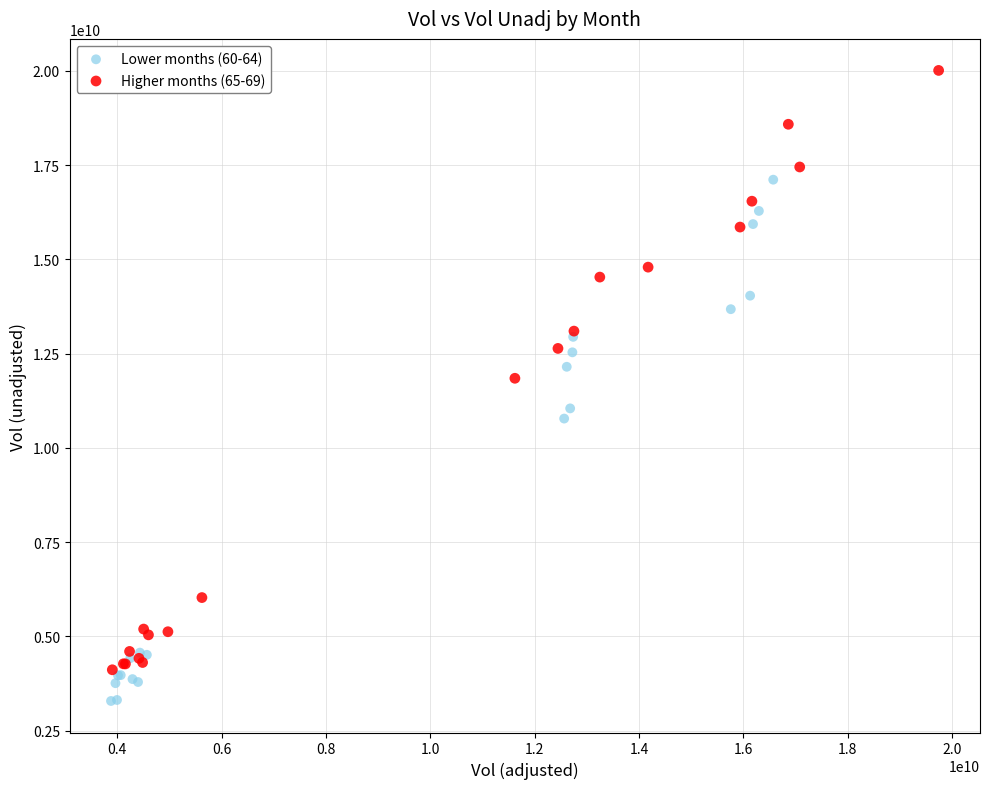

Which series contains the lowest Y value?

Lower months (60-64)